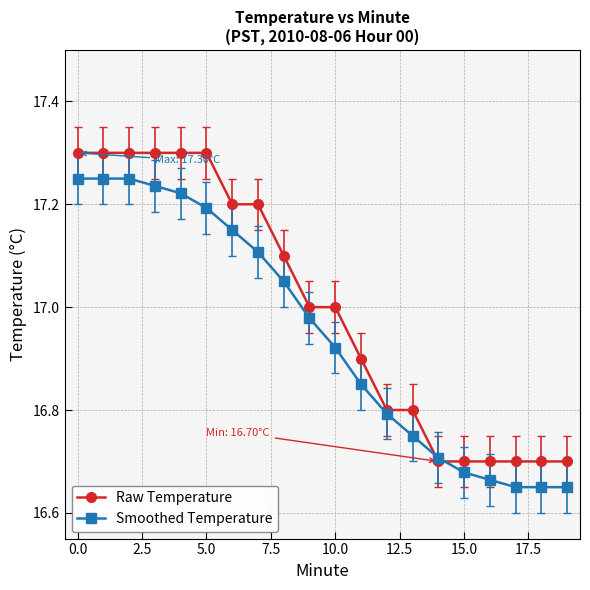

List the series in order of their overall mean, highest first.

Raw Temperature, Smoothed Temperature